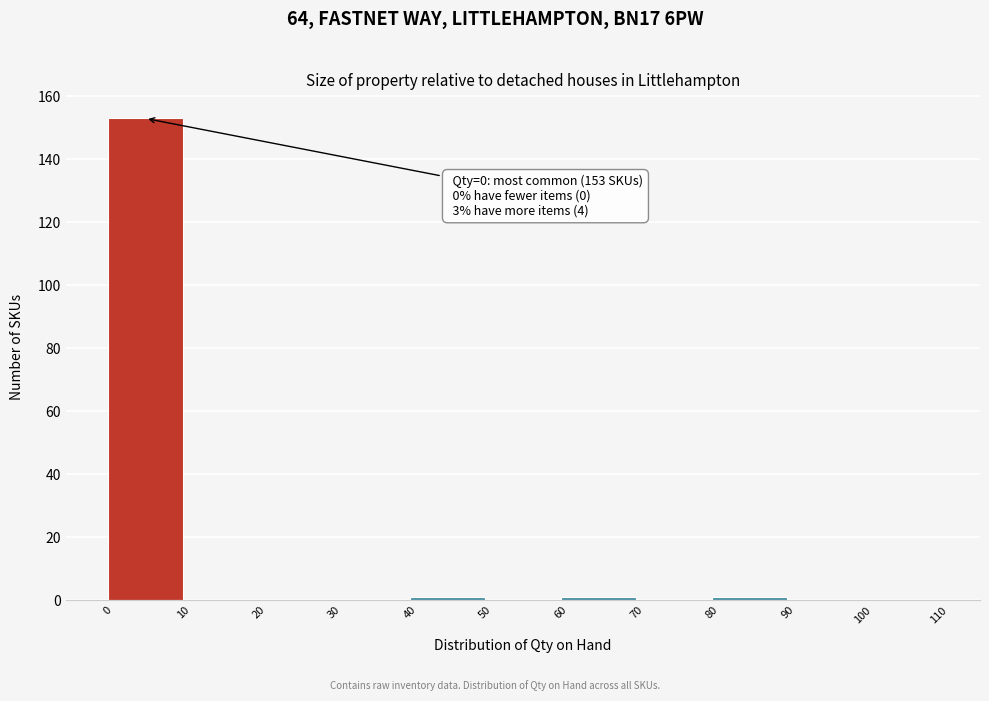

Over which range of the x-axis is the bar tallest?

0 to 10